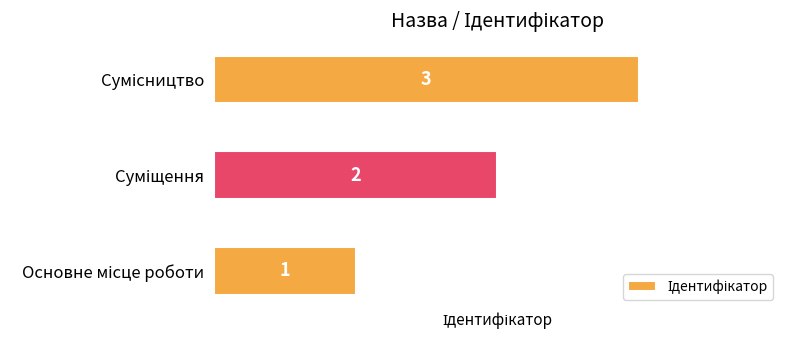

How many data points does each series have?

3